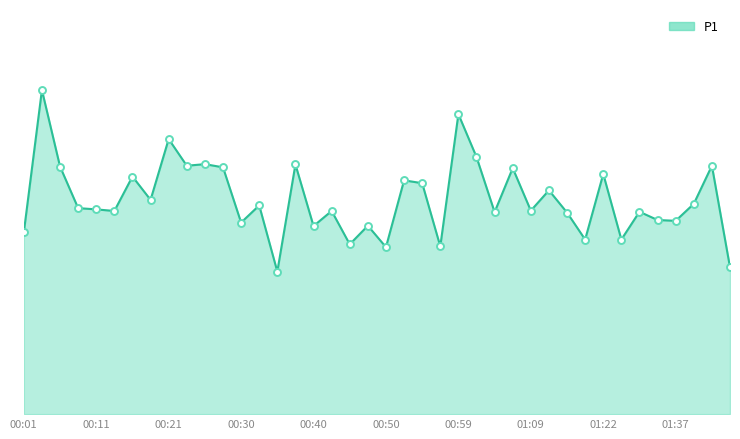

What is the average value?

13.5